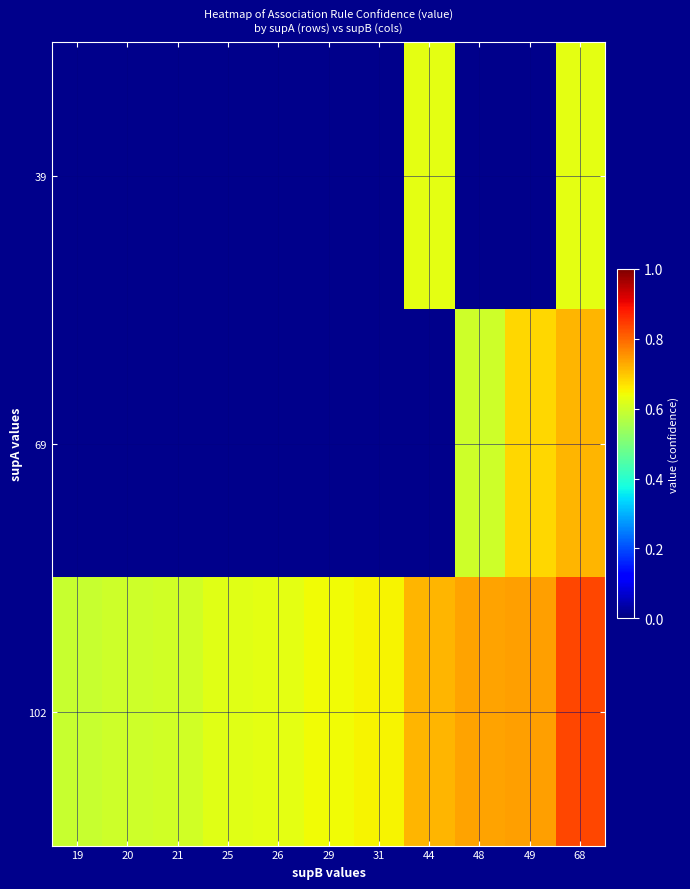

List the series in order of their overall mean, highest first.

39, 69, 102